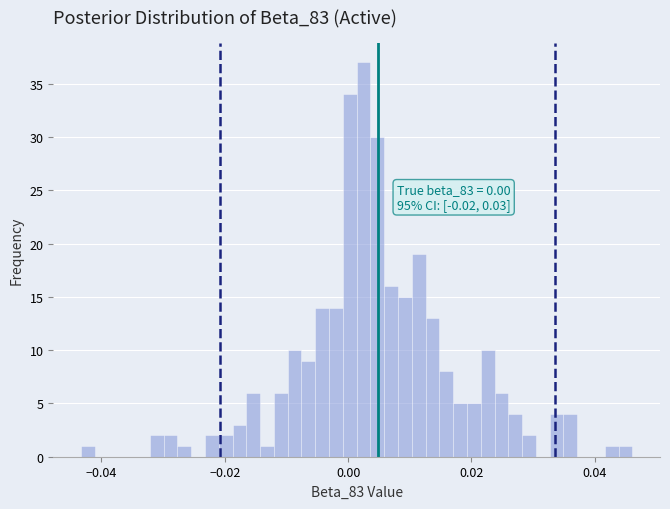

Around what value on the x-axis is the tallest bar? Give the approximate position of its centre, as read against the axis.

0.002